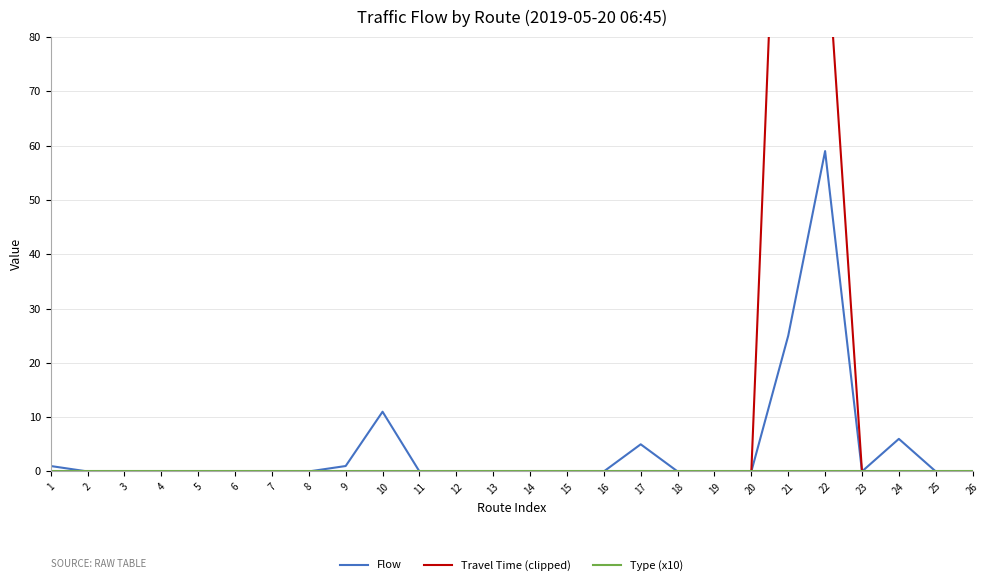

Rank the series at 25 from lowest to highest value.

Flow, Travel Time (clipped), Type (x10)